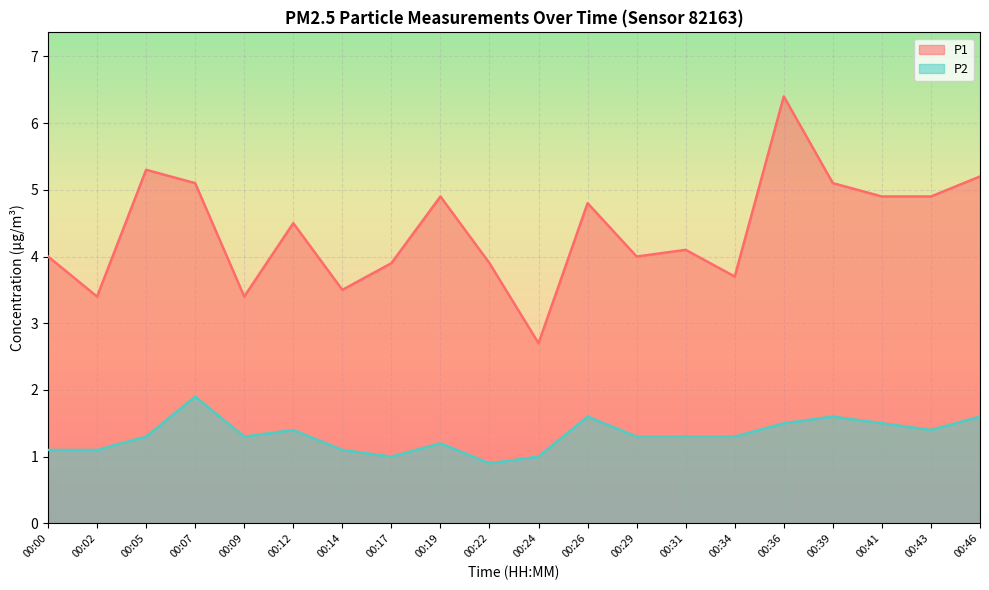

What is the average value of the P1 series?

4.4